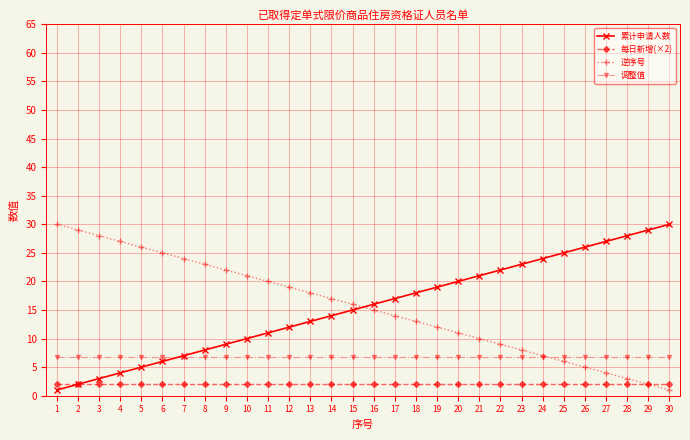

The value of 每日新增(×2) at 16 is 2.0. True or false?

True